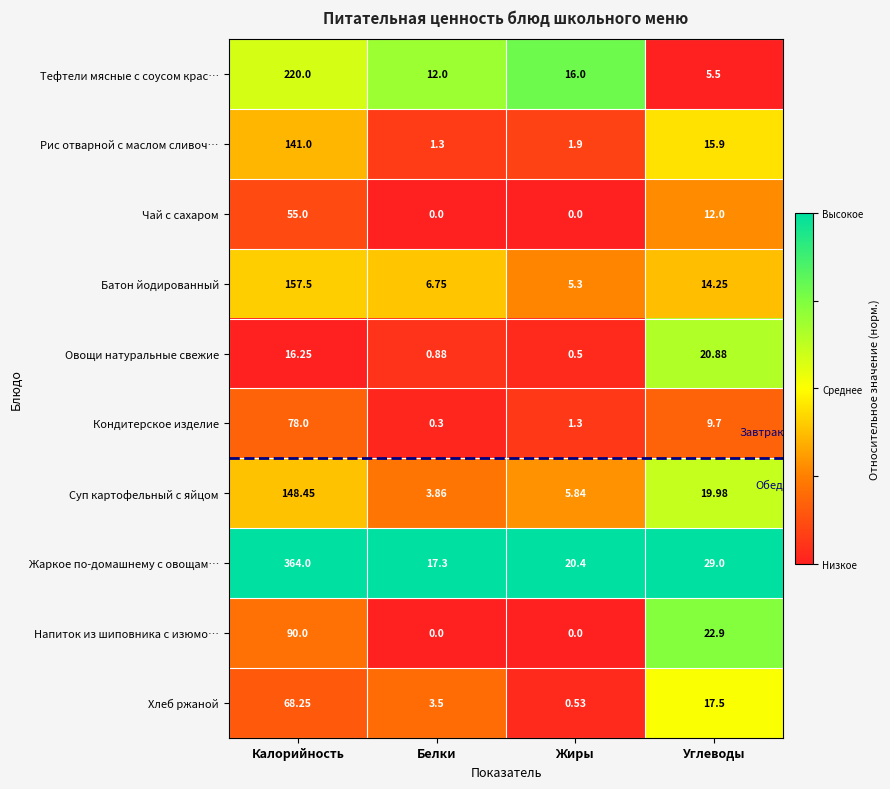

How many data points does each series have?

4